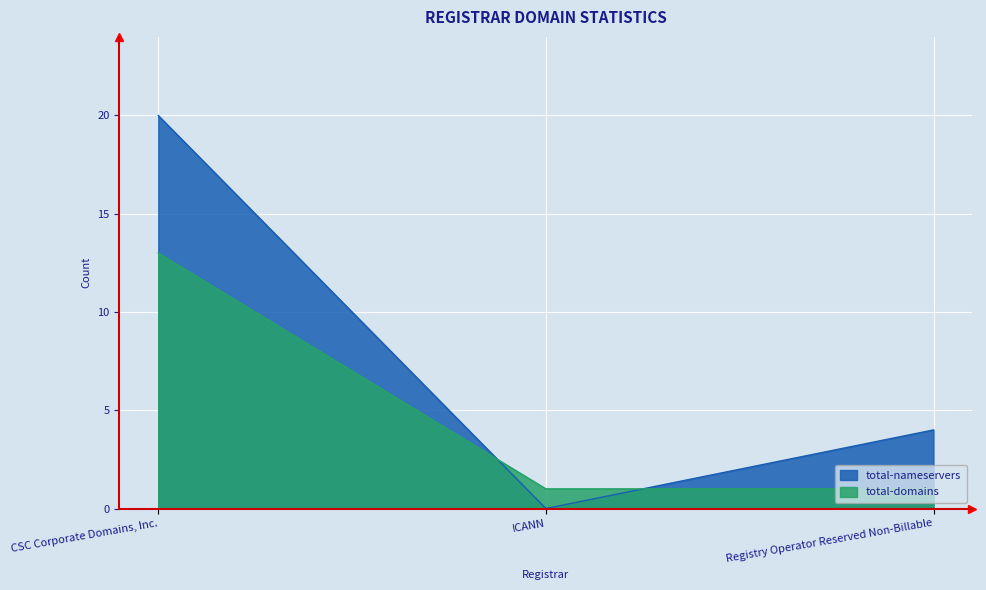

Which category has the highest value in the total-nameservers series?

CSC Corporate Domains, Inc.